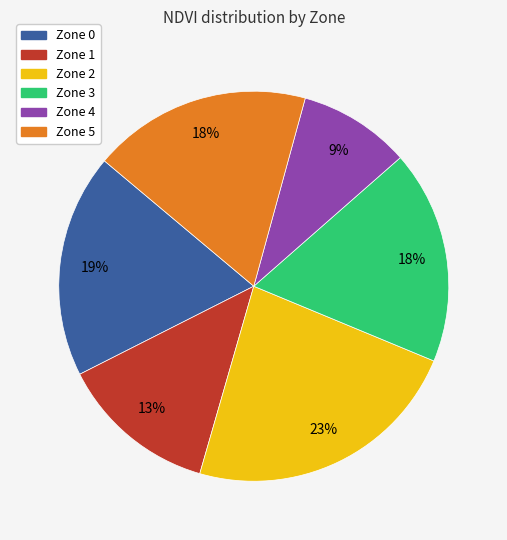

Is it true that Zone 1 is 13% of the pie?

True